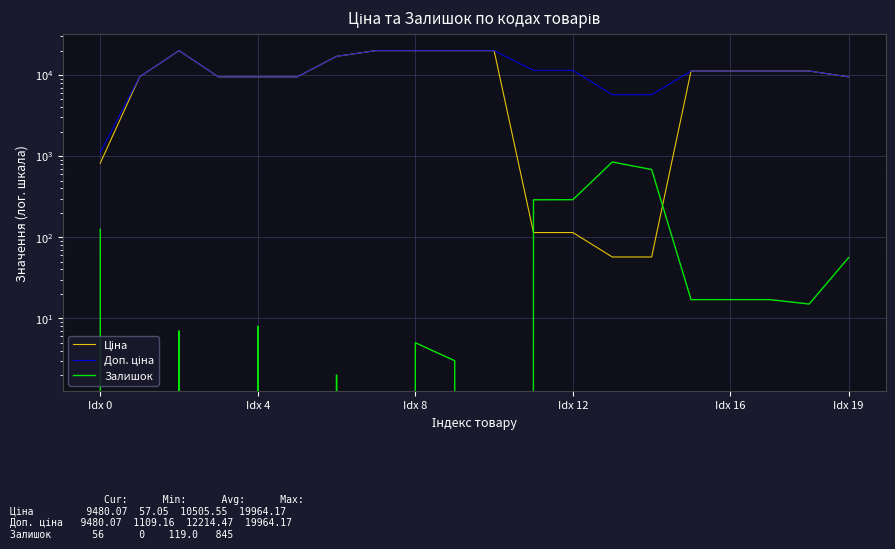

True or false: Залишок and Доп. ціна cross at least once.

False